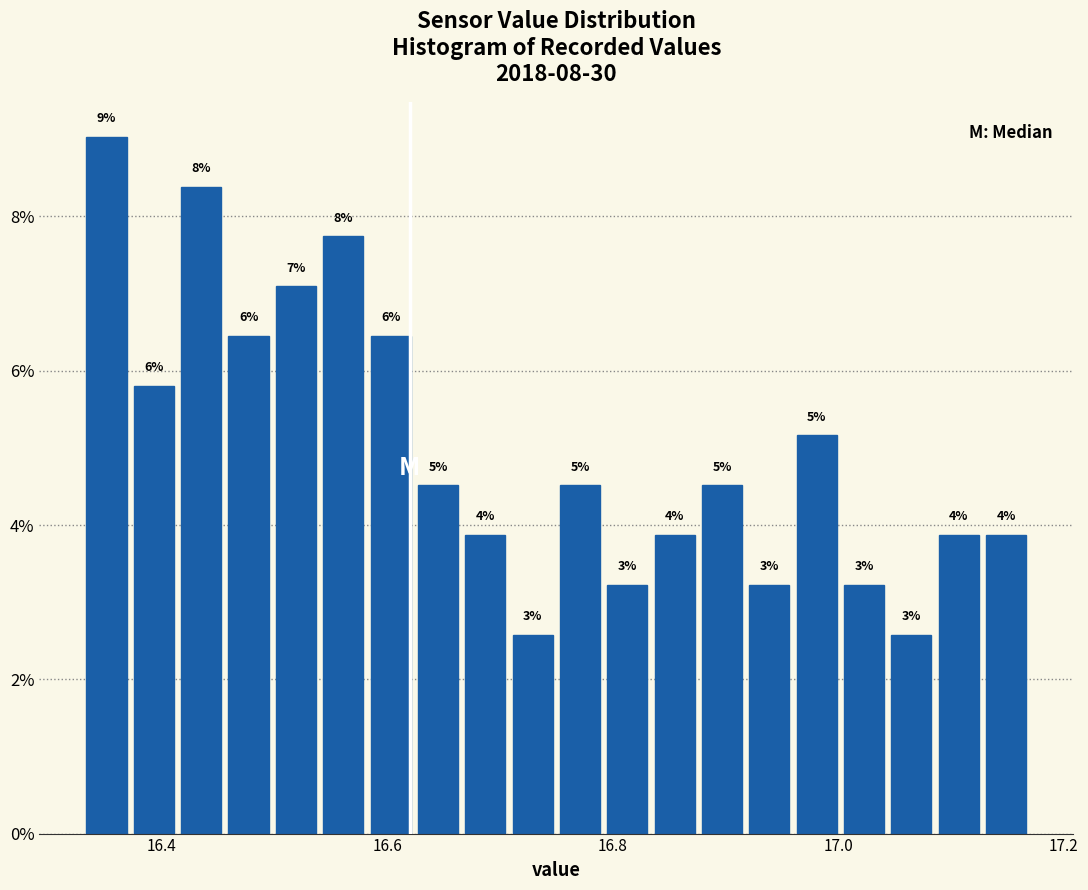

Around what value on the x-axis is the tallest bar? Give the approximate position of its centre, as read against the axis.

16.36